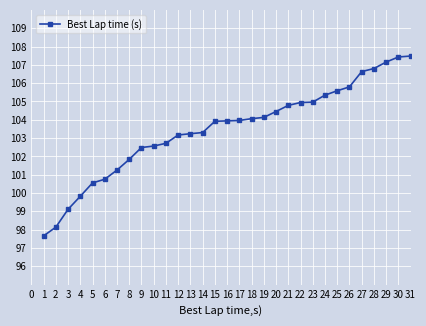

What is the sum of all values?

3208.0